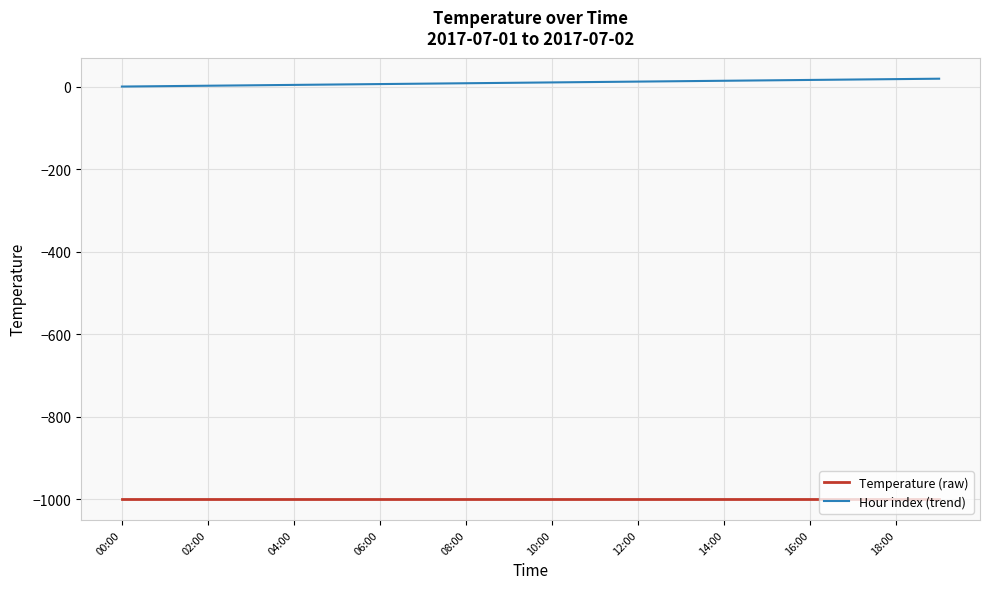

Which series has the largest total across all categories?

Hour index (trend)